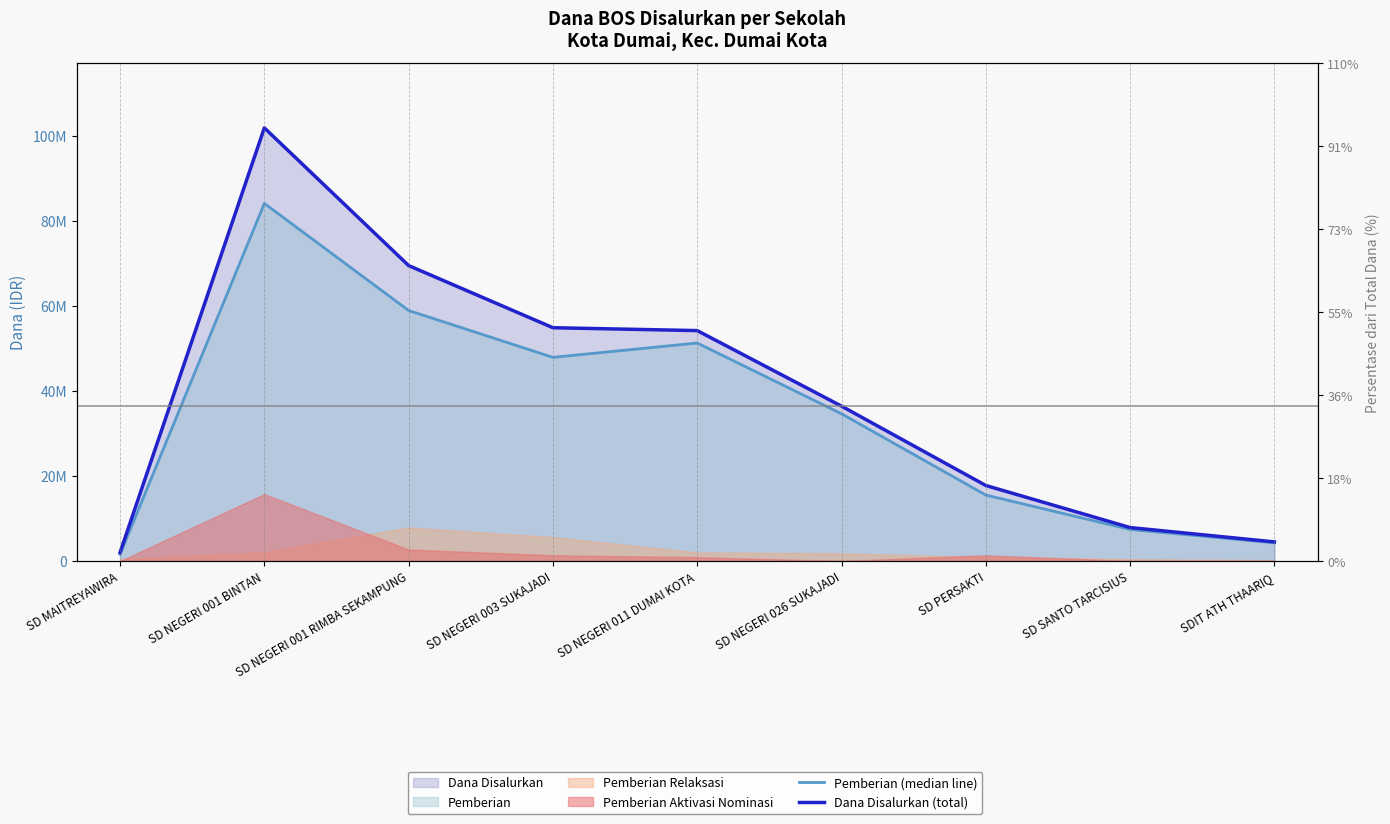

What is the value of the Pemberian (median line) point at the 1st from the left?

1575000